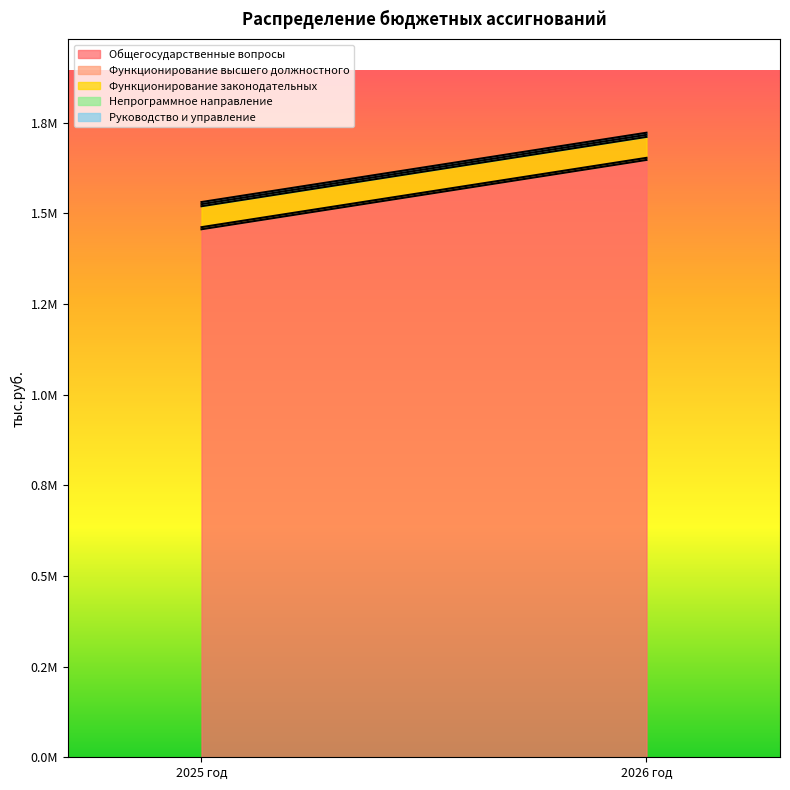

What are all the series names shown in the legend?

Общегосударственные вопросы, Функционирование высшего должностного, Функционирование законодательных, Непрограммное направление, Руководство и управление